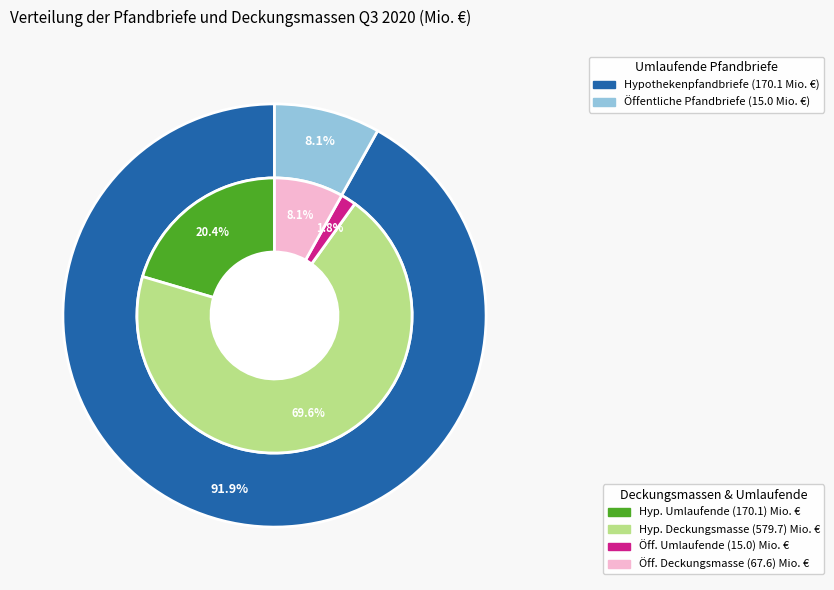

Which category accounts for the majority?

Hypothekenpfandbriefe (Deckungsmasse)